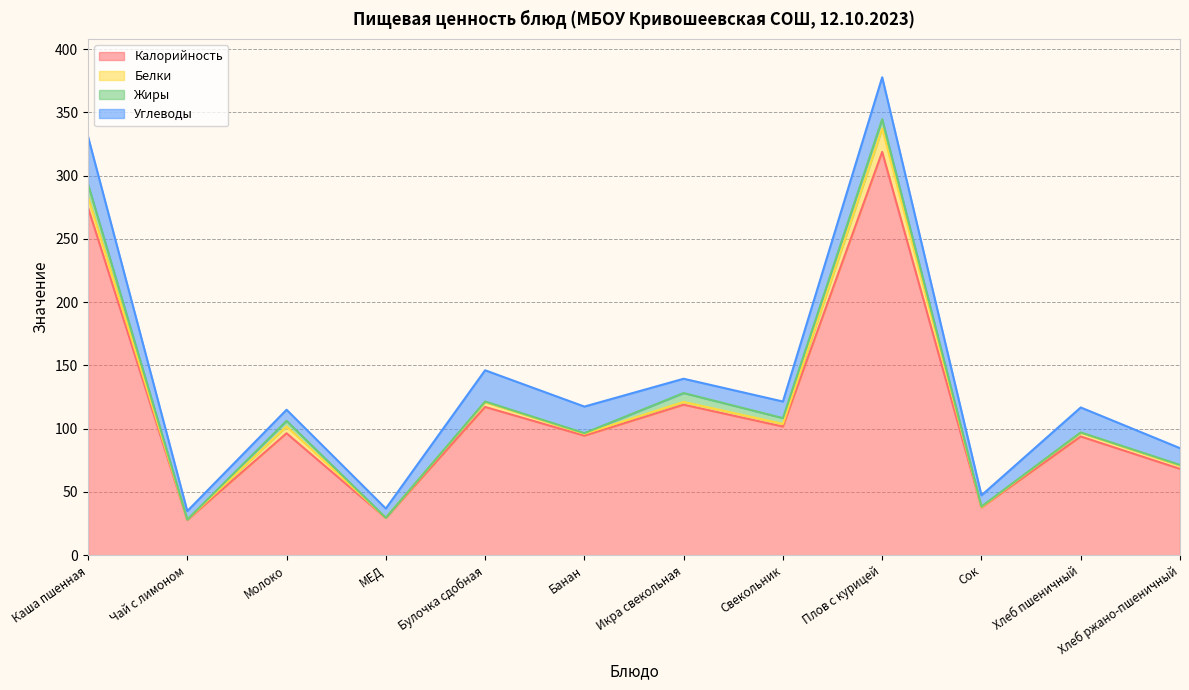

What position from the right is Плов с курицей?

4